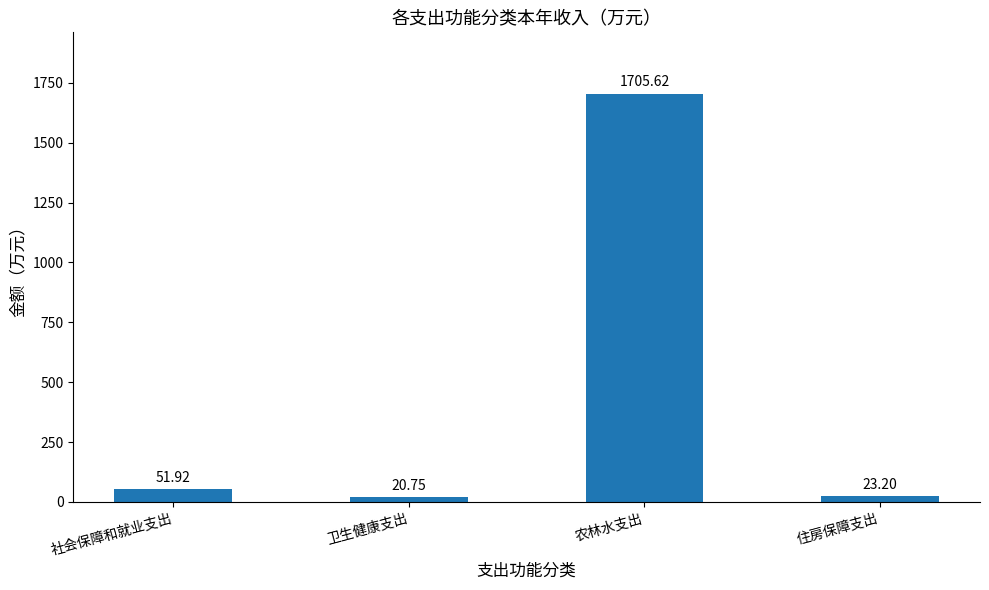

List the labels in order of value, smallest first.

卫生健康支出, 住房保障支出, 社会保障和就业支出, 农林水支出